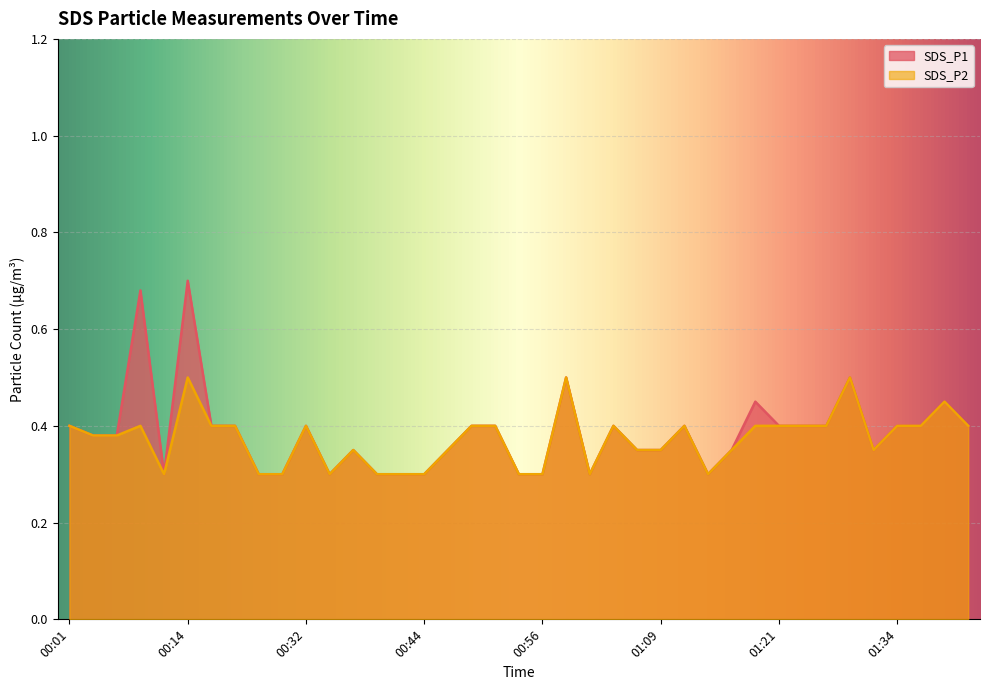

List the series in order of their overall mean, highest first.

SDS_P1, SDS_P2